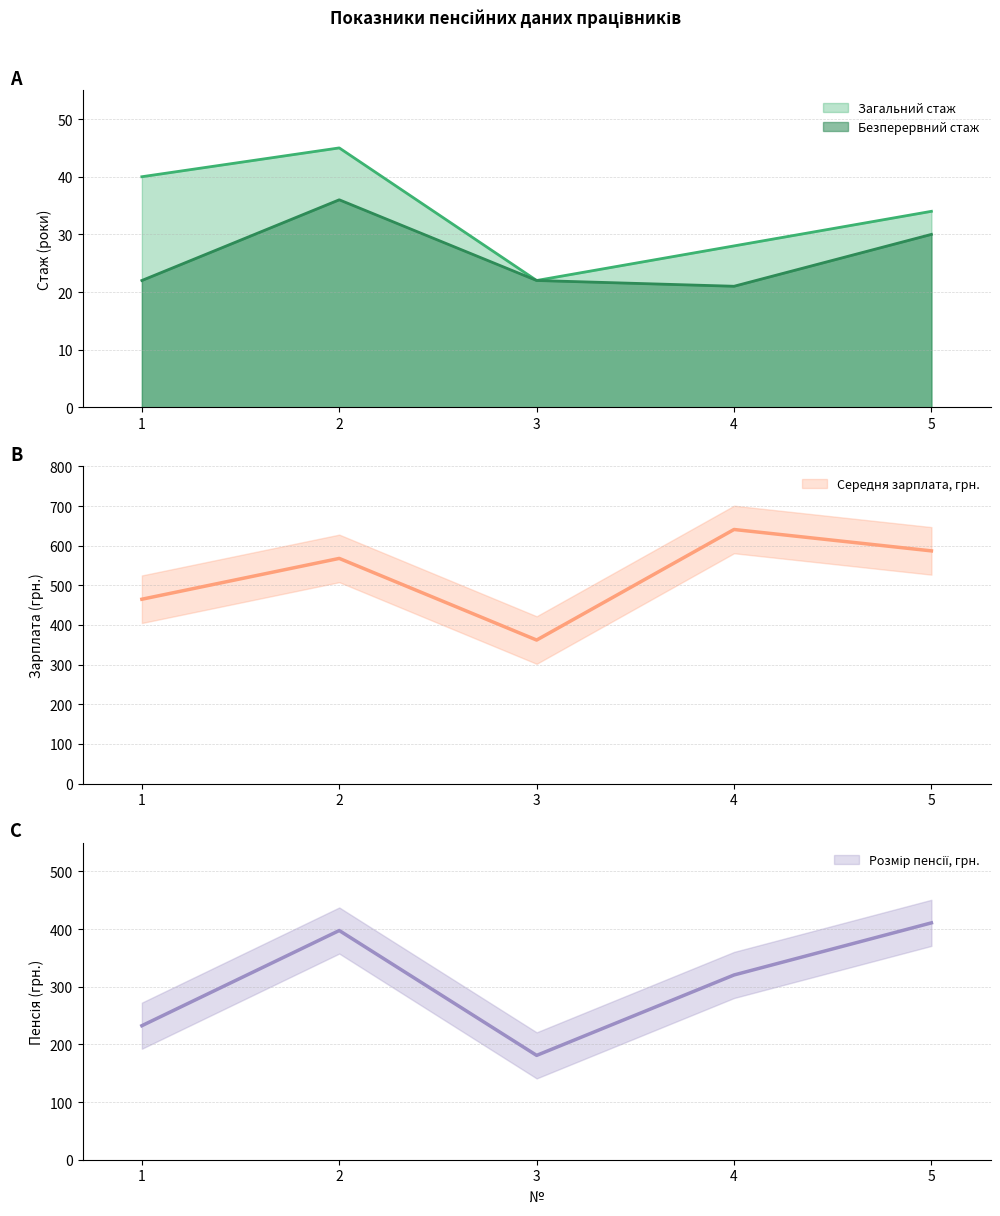

How many categories are shown in the chart?

5